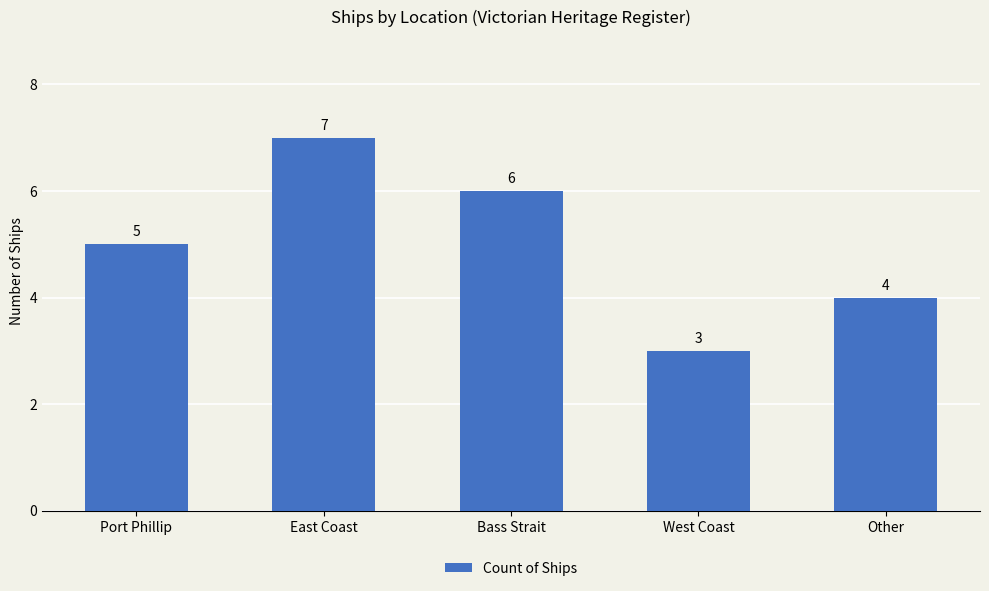

Approximately how many times larger is the value at East Coast compared to Bass Strait?

1.2